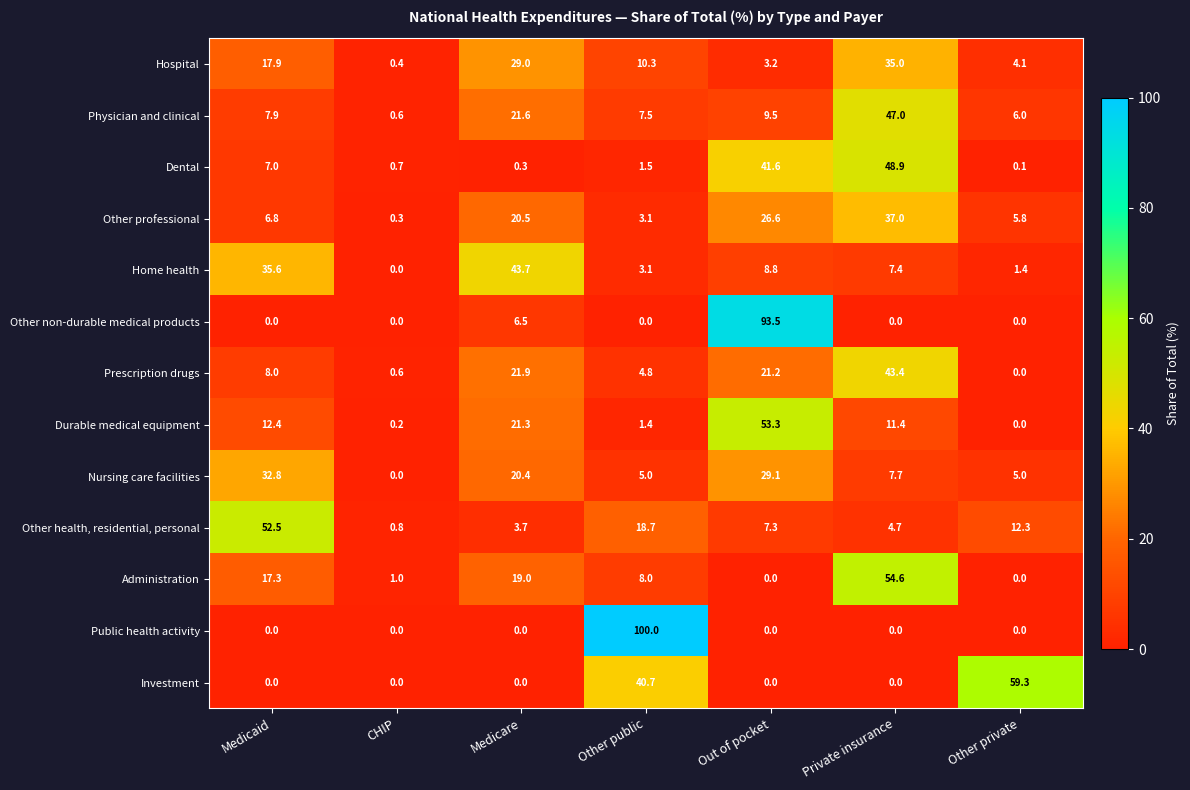

Between Out of pocket and Private insurance, which series saw the biggest shift?

Other non-durable medical products